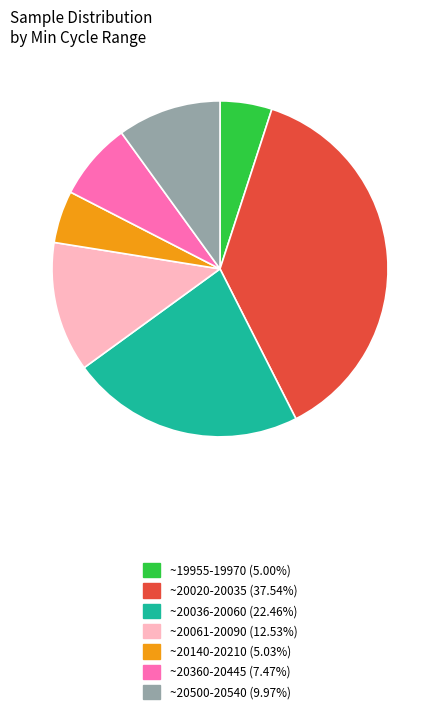

Does any single category account for the majority?

No